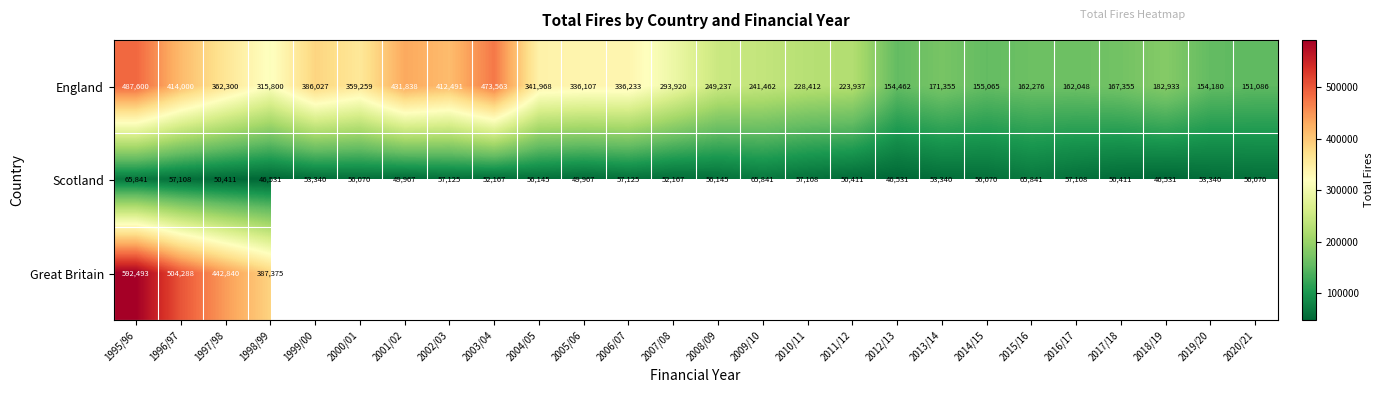

What is the difference between the maximum and minimum values in the Scotland series?

19310